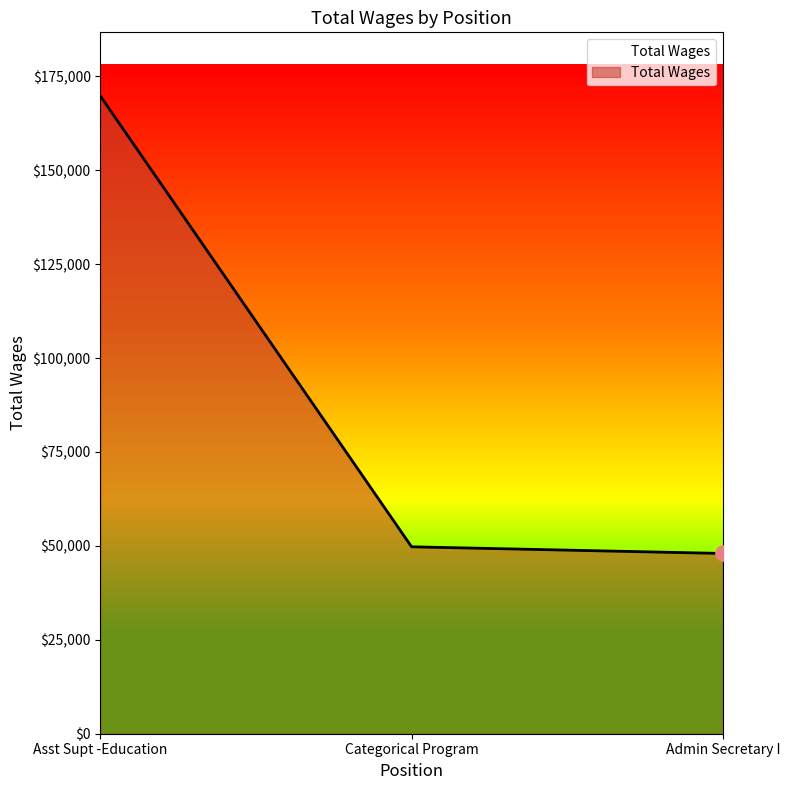

What is the change in value from Asst Supt -Education to Categorical Program?

-119976